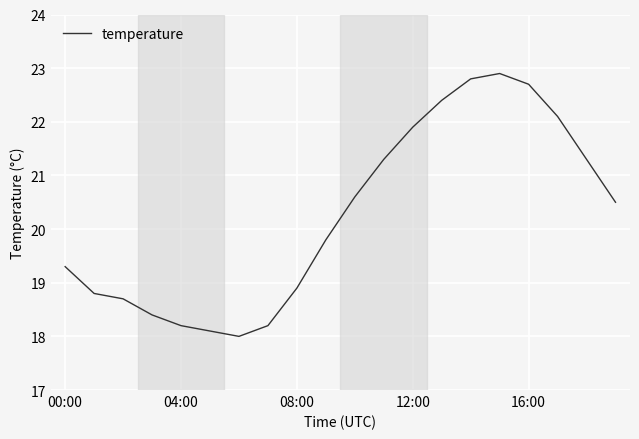

What is the difference between the maximum and minimum values?

4.9